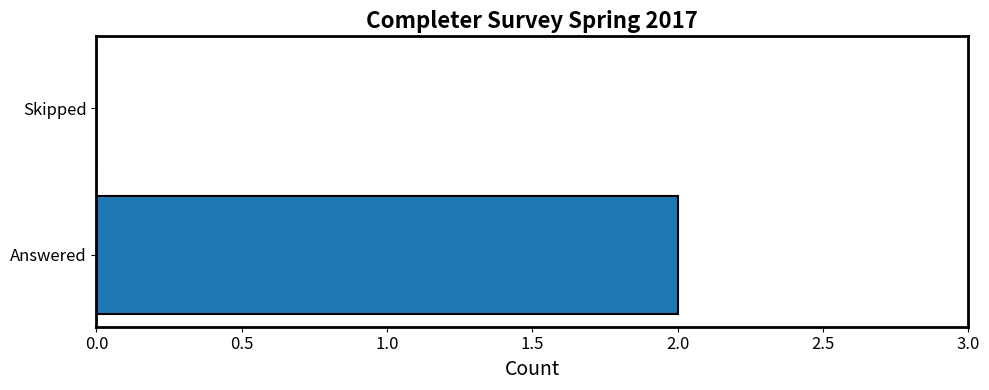

What is the sum of all values?

2